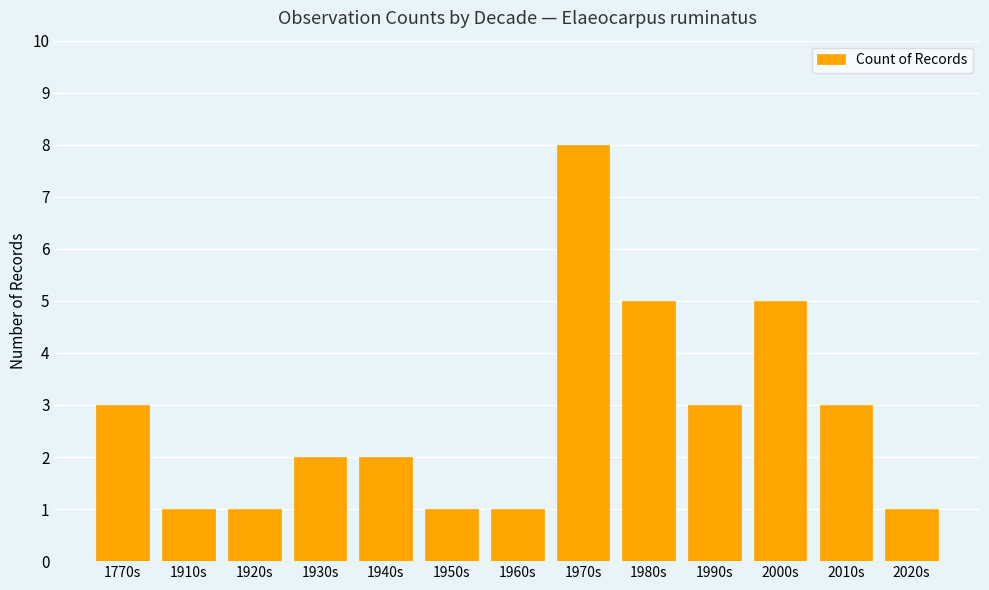

Does the chart contain stacked bars?

No